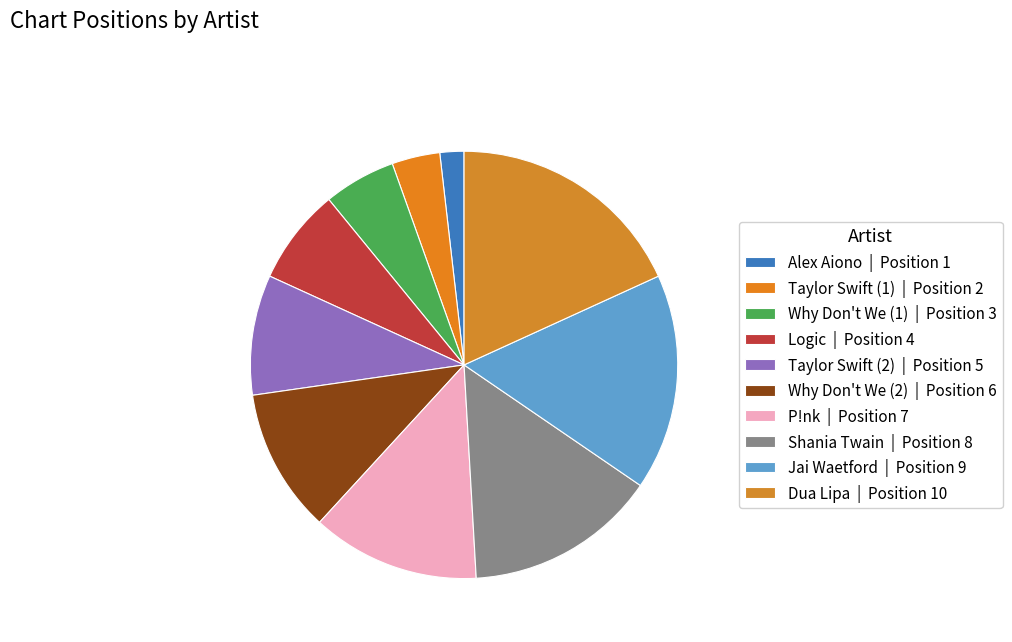

What percentage is the Dua Lipa slice, to the nearest percent?

18%